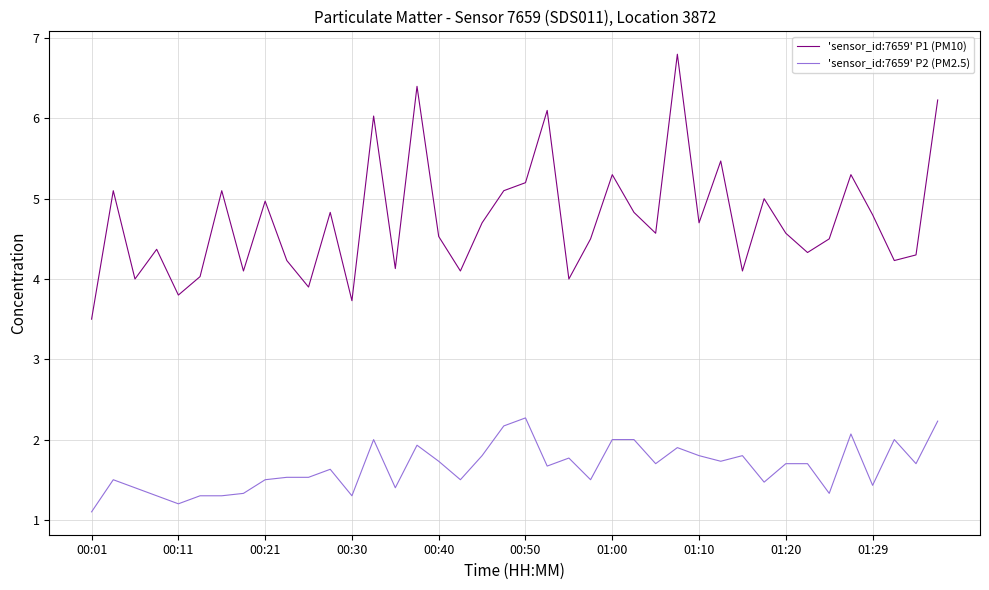

True or false: 'sensor_id:7659' P1 (PM10) has more than 2 points higher than both neighbors.

True